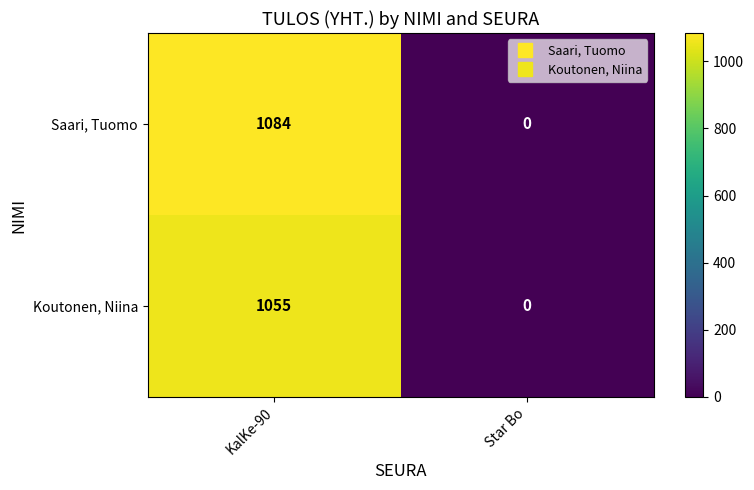

What is the sum of all Saari, Tuomo values?

1084